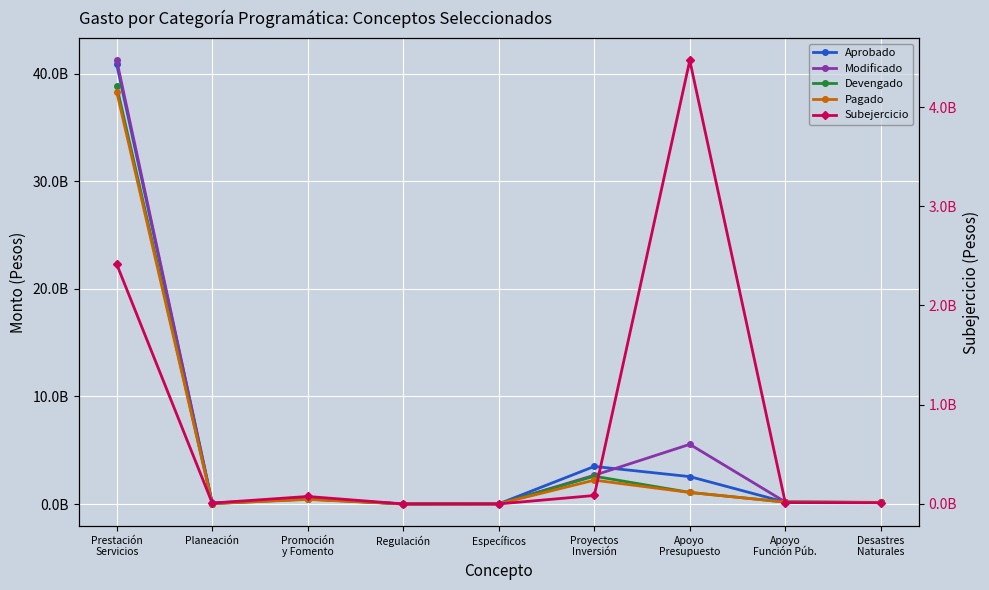

Which has a higher value, Prestación
Servicios or Proyectos
Inversión?

Prestación
Servicios